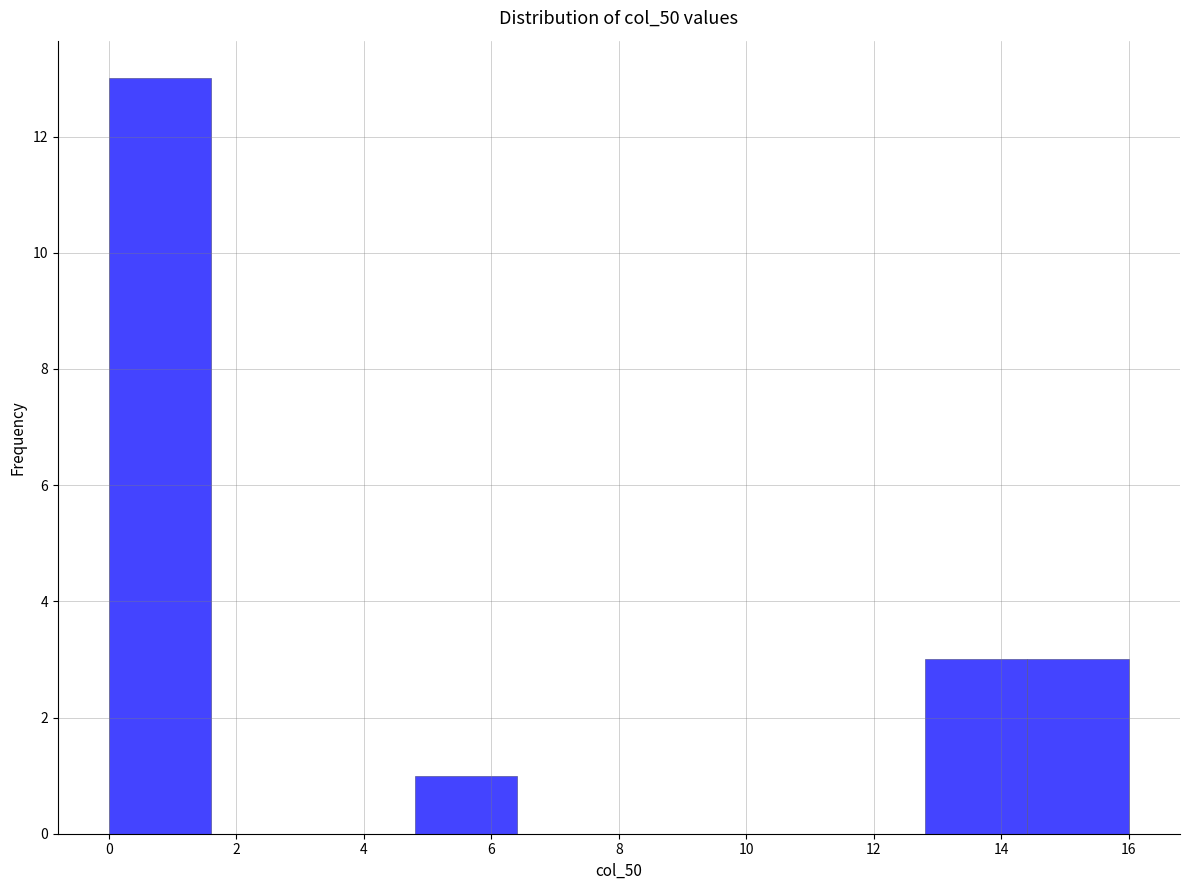

Which range on the x-axis has the tallest bar?

0.0 to 1.6